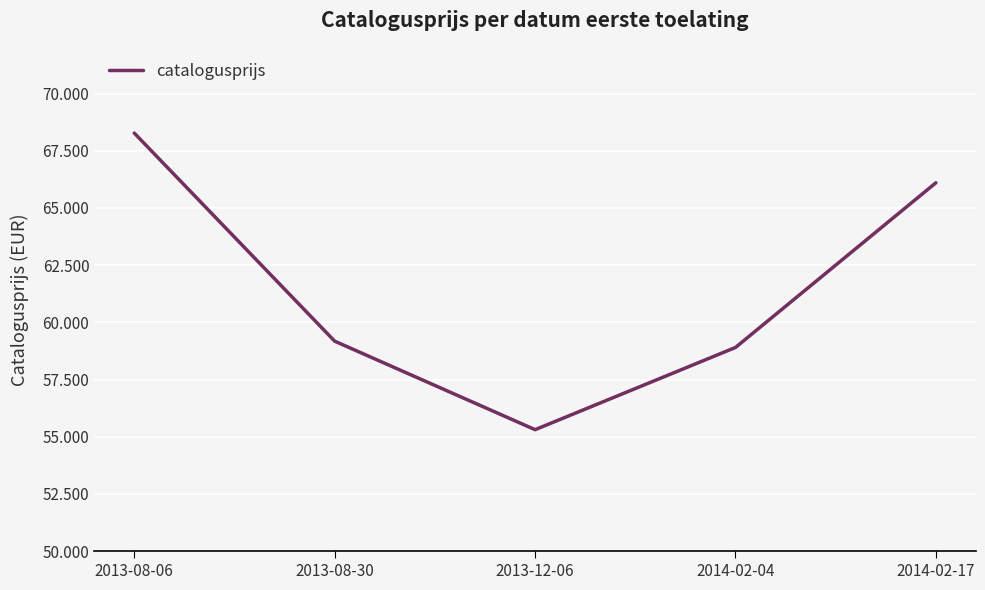

Does the chart display data point markers on the line(s)?

No